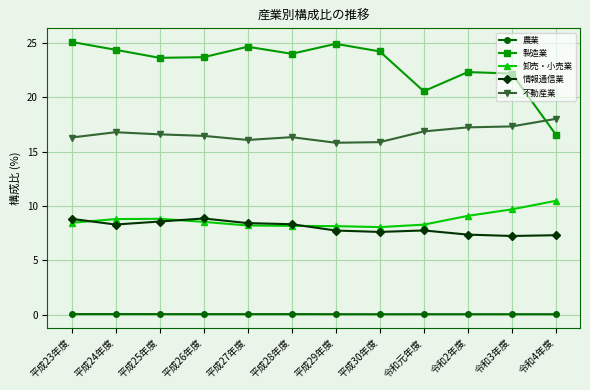

The value of 卸売・小売業 at 平成30年度 is 8.0. True or false?

True